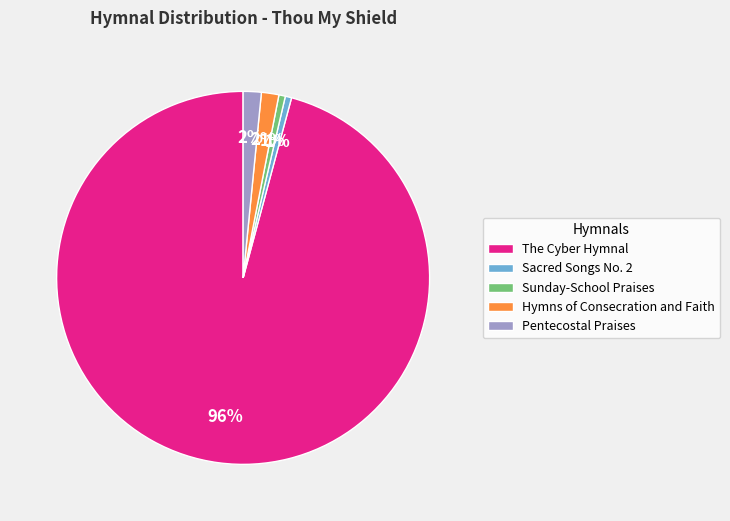

What is the largest slice in the pie chart?

The Cyber Hymnal